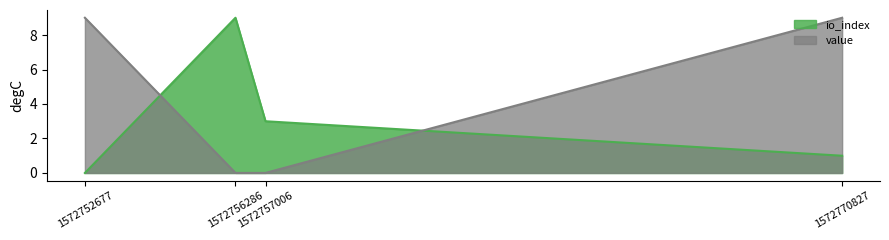

True or false: there are more than 1 points higher than both neighbors.

False